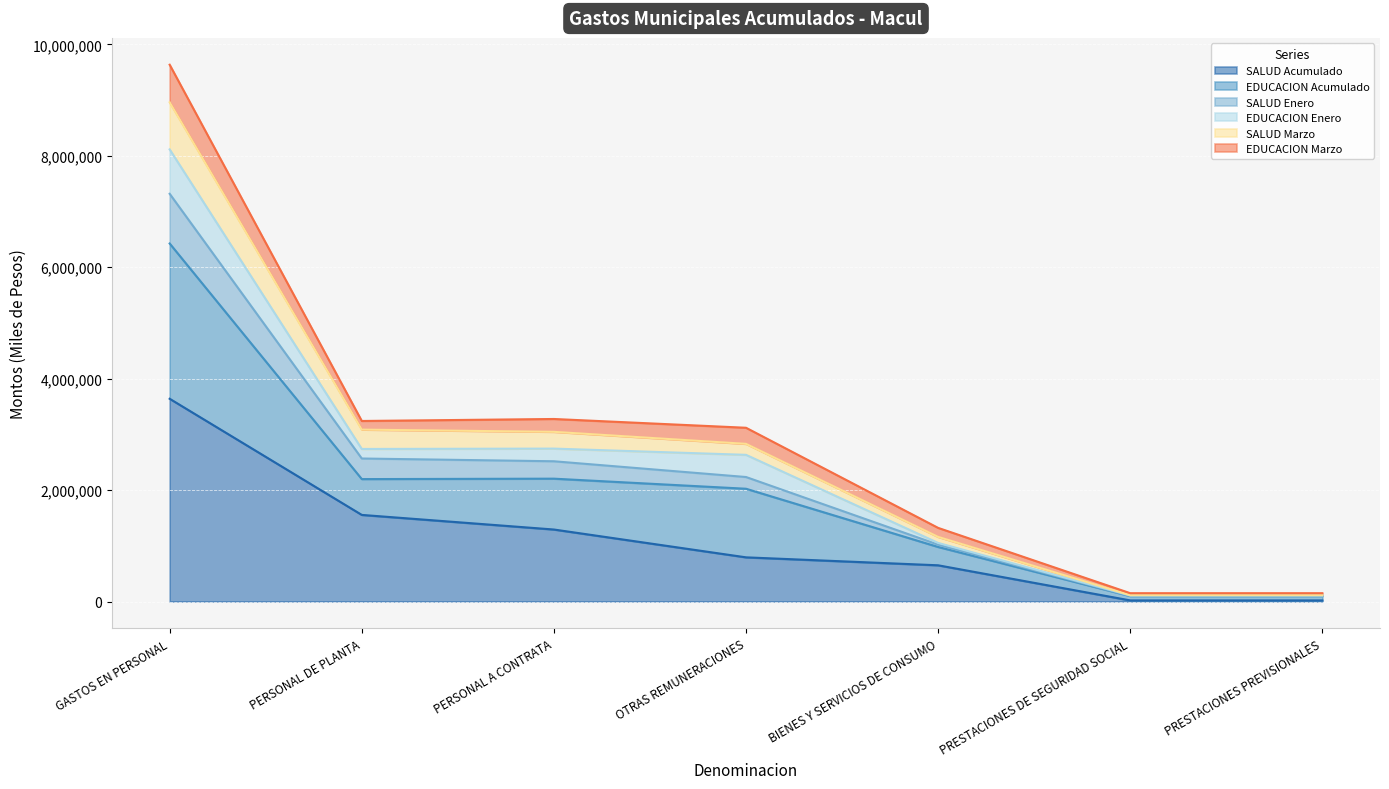

True or false: EDUCACION Acumulado and SALUD Enero cross at least once.

False